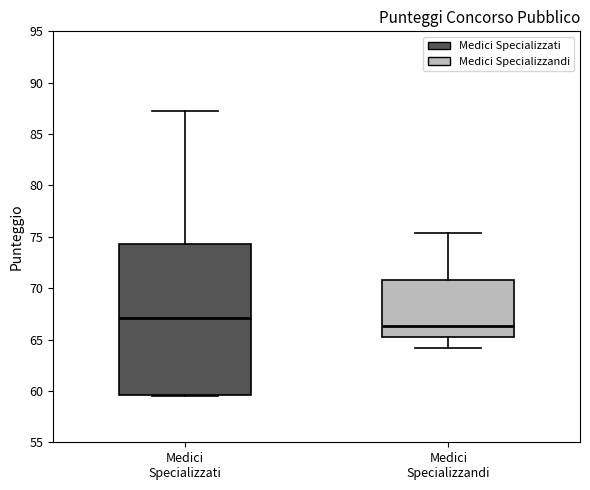

Reading left to right, read every box against the y-axis: the position of its median line, the range the box covers, and the ends of its whiskers. The values are not printed on the chart, so give them approximately, as read against the axis.

Medici Specializzati: median 67.0, box 59.5 to 74.5, whiskers 59.5 to 87.5
Medici Specializzandi: median 66.5, box 65.5 to 71.0, whiskers 64.0 to 75.5